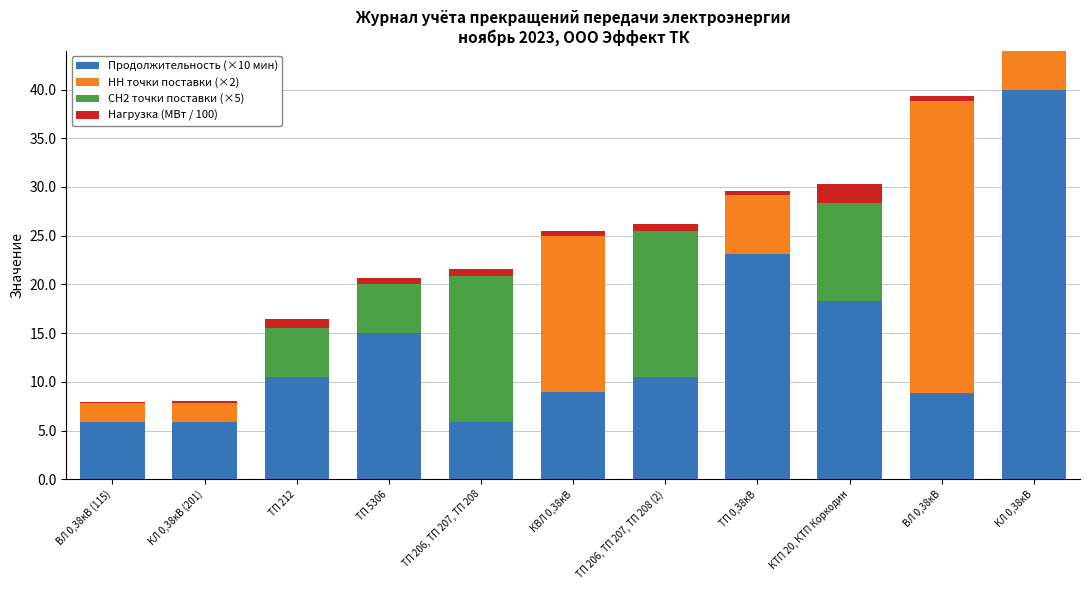

Are the bars grouped side by side (vs. stacked)?

No